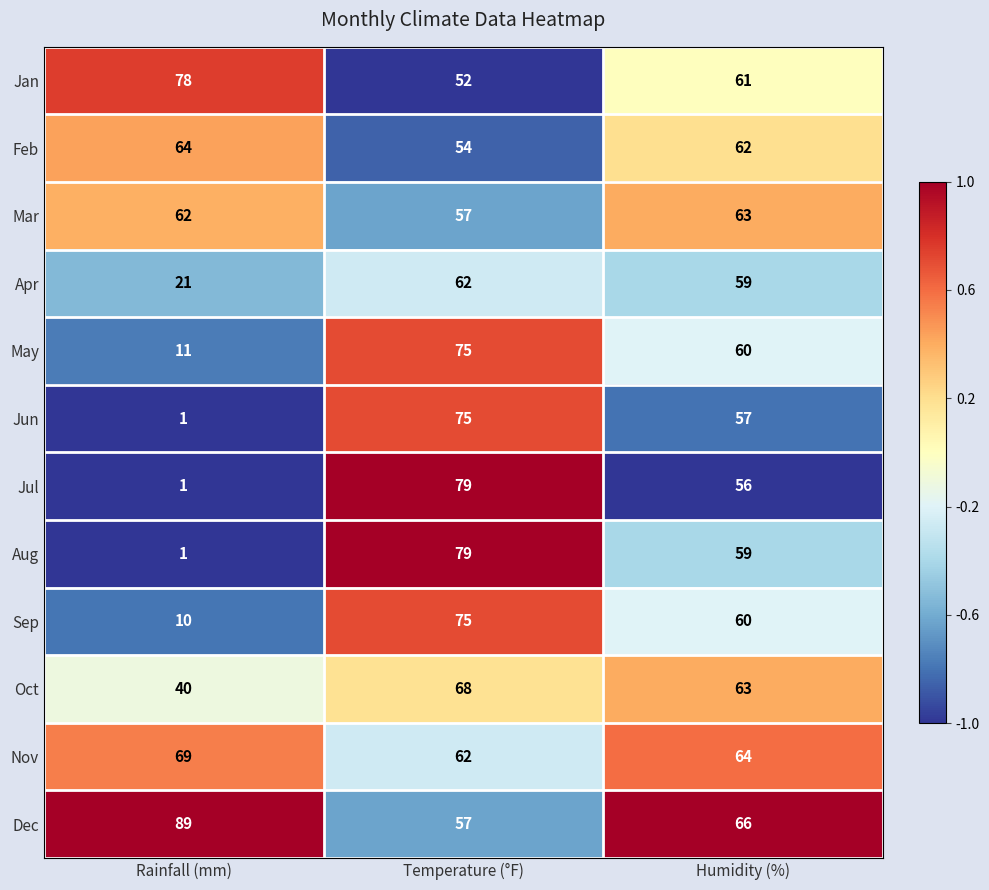

Is it true that May equals 60 at Humidity (%)?

True